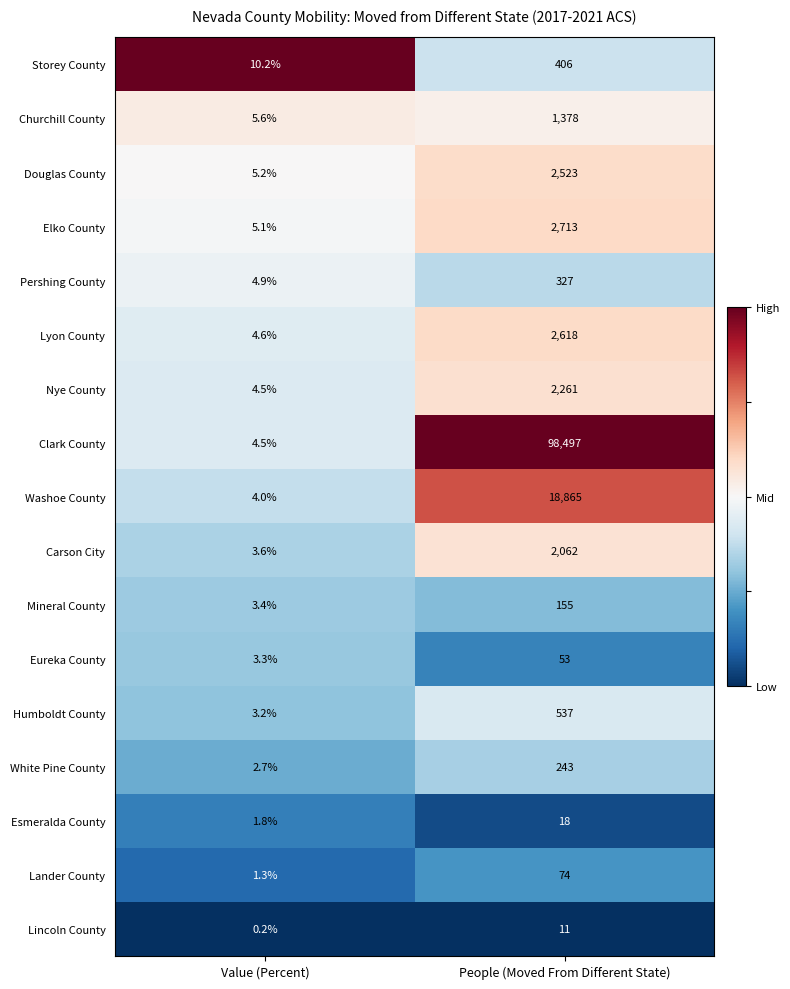

List the labels in order of Douglas County value, smallest first.

Value (Percent), People (Moved From Different State)